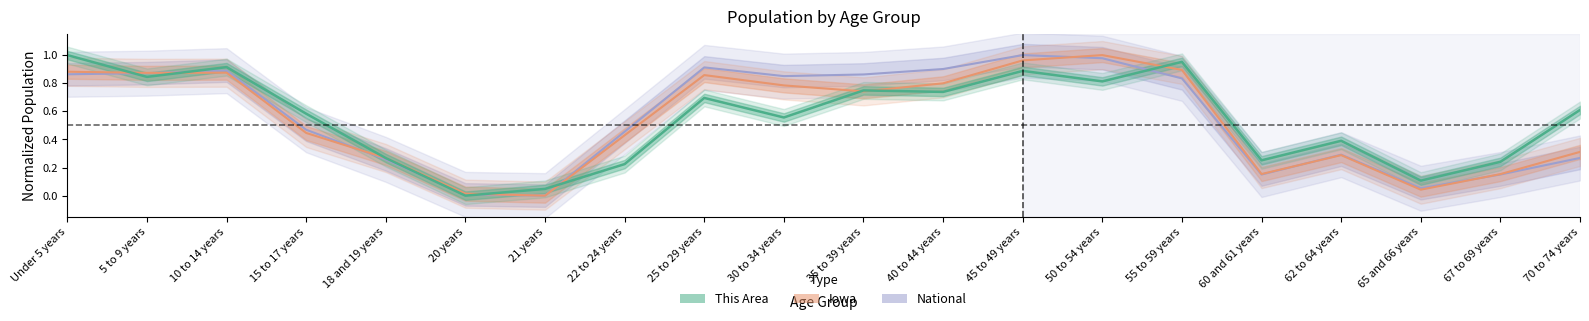

How many categories are shown in the chart?

20